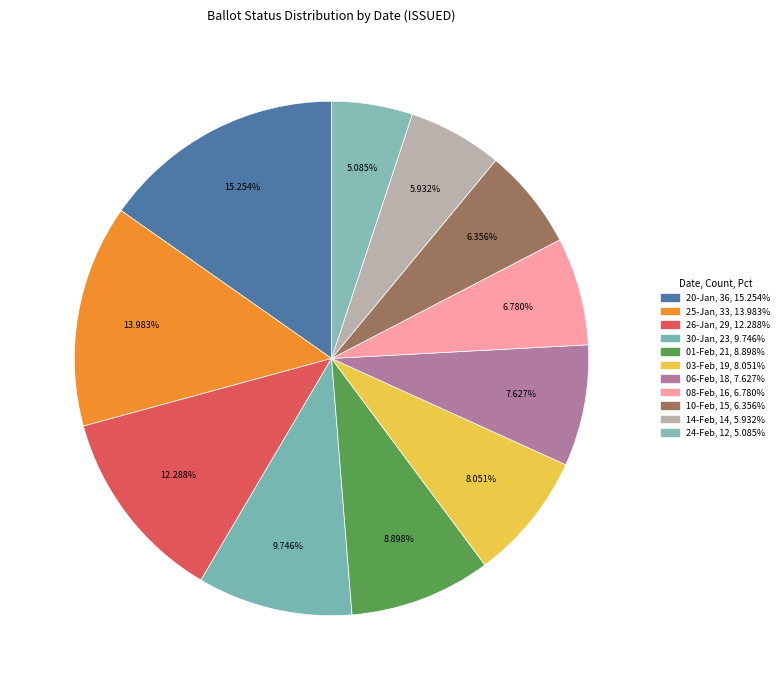

What percentage is the 10-Feb slice, to the nearest percent?

6%